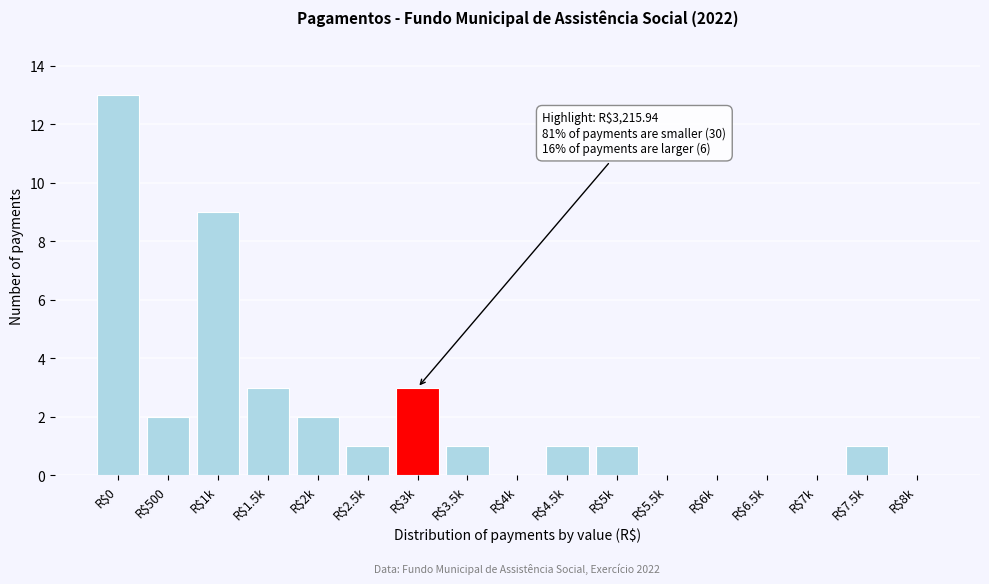

The chart shows a value of 0 at R$8k. True or false?

True